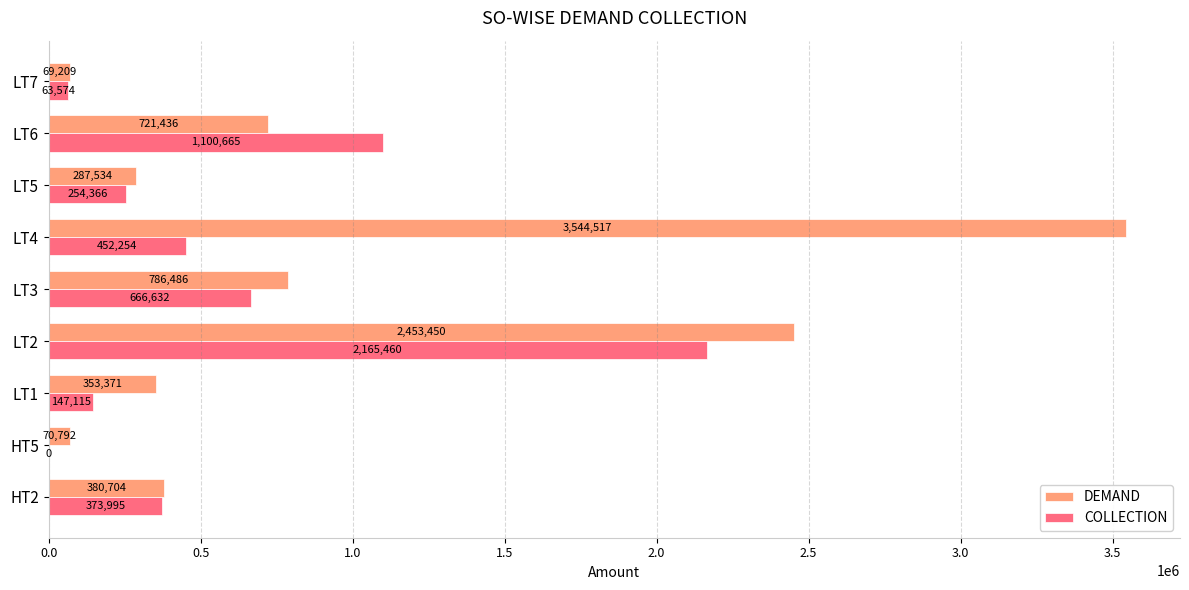

At which category is the sum across all series the highest?

LT2